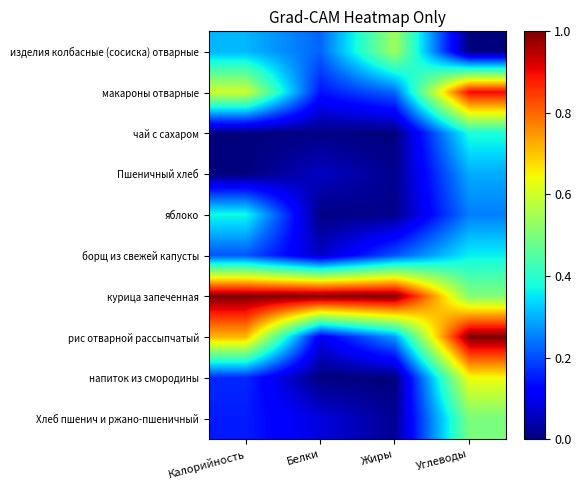

How many distinct data groups are displayed?

10